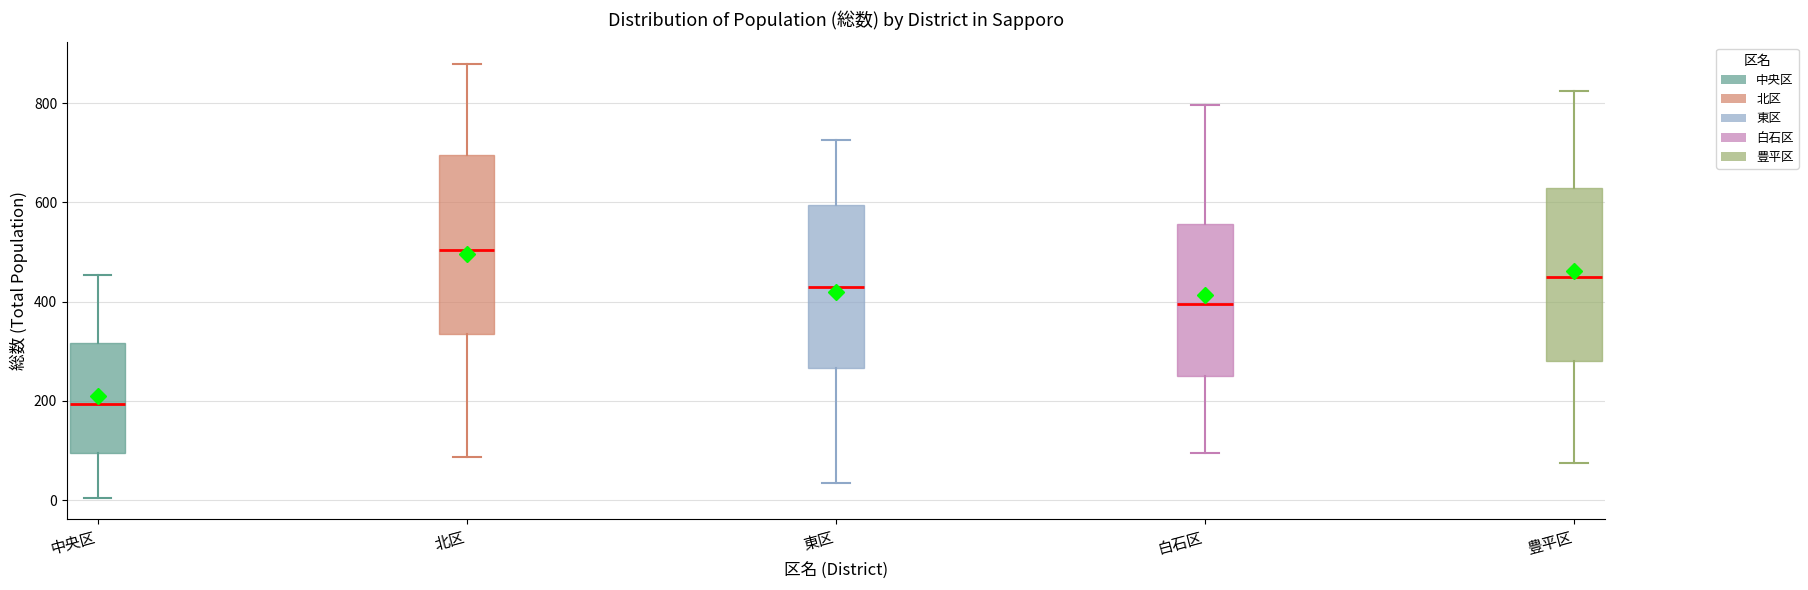

Which box's median line is the highest?

北区